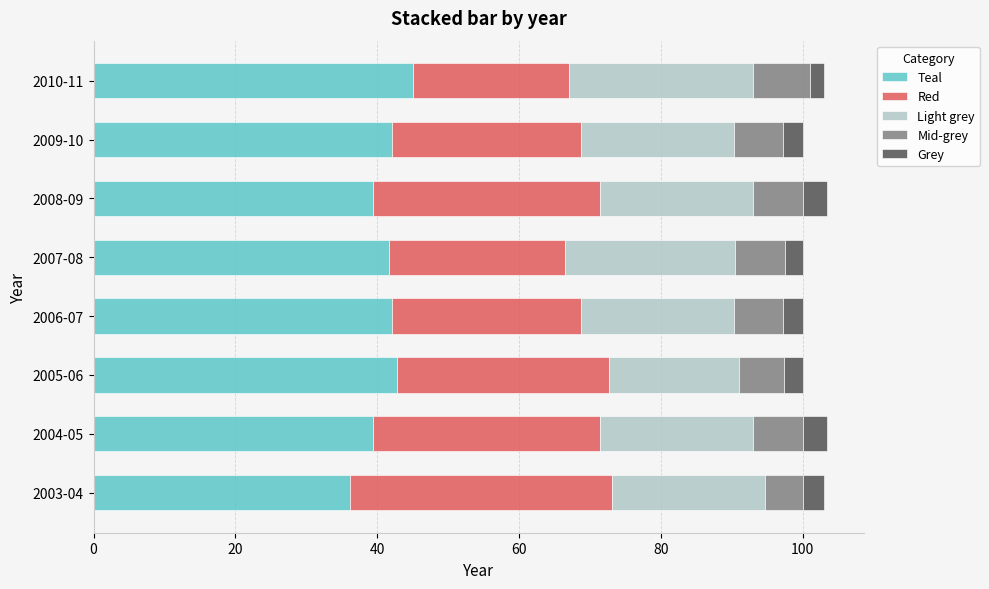

What is the total value across all series at 2009-10?

100.0